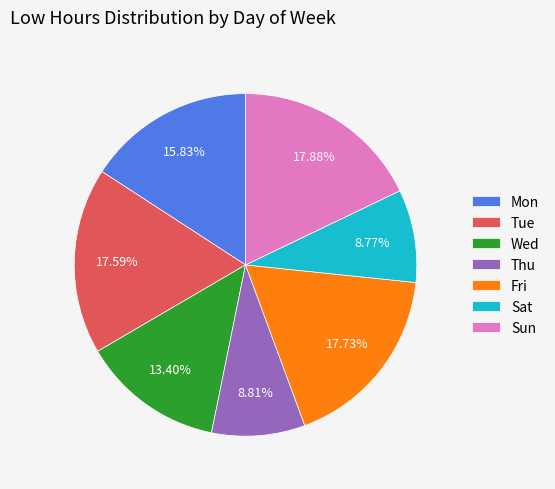

To the nearest percent, what is the difference between the largest and smallest slice percentages?

9%